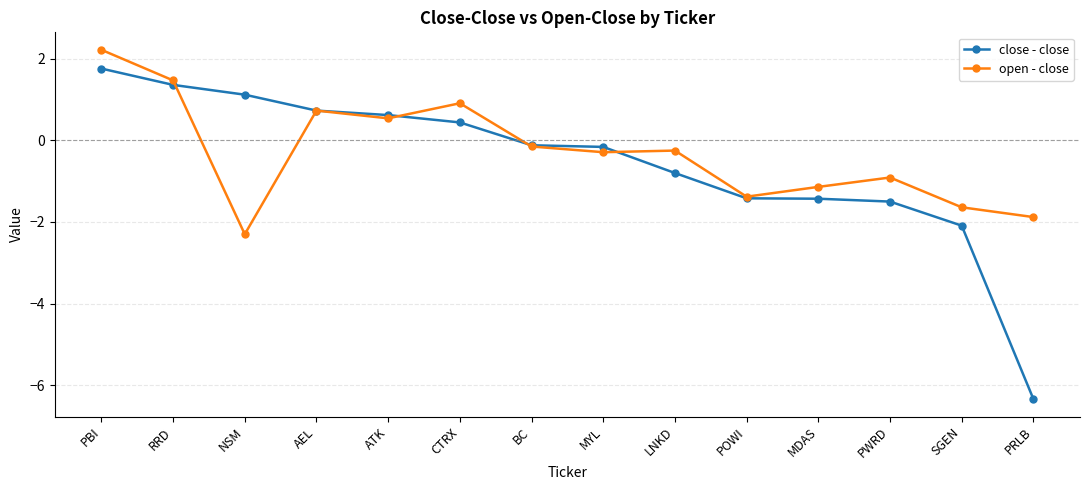

Read the close - close value at LNKD.

-0.8